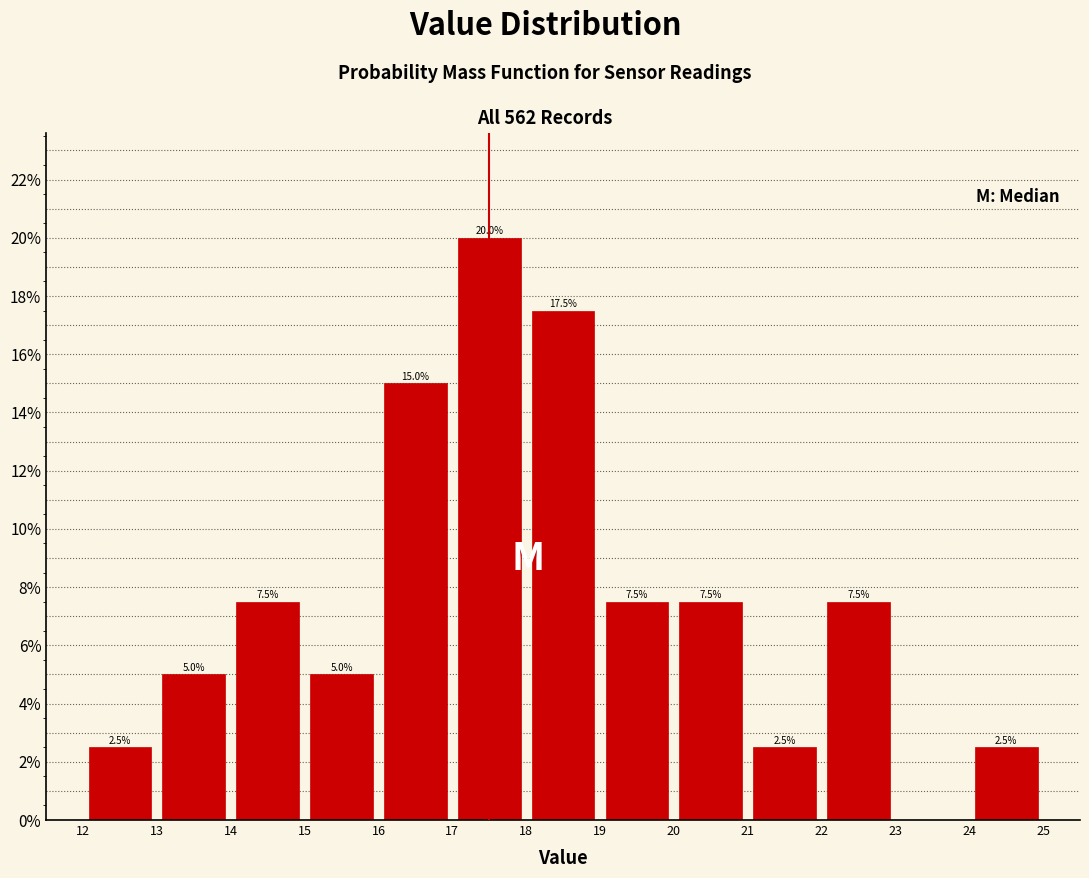

Over which range of the x-axis is the bar tallest?

17 to 18